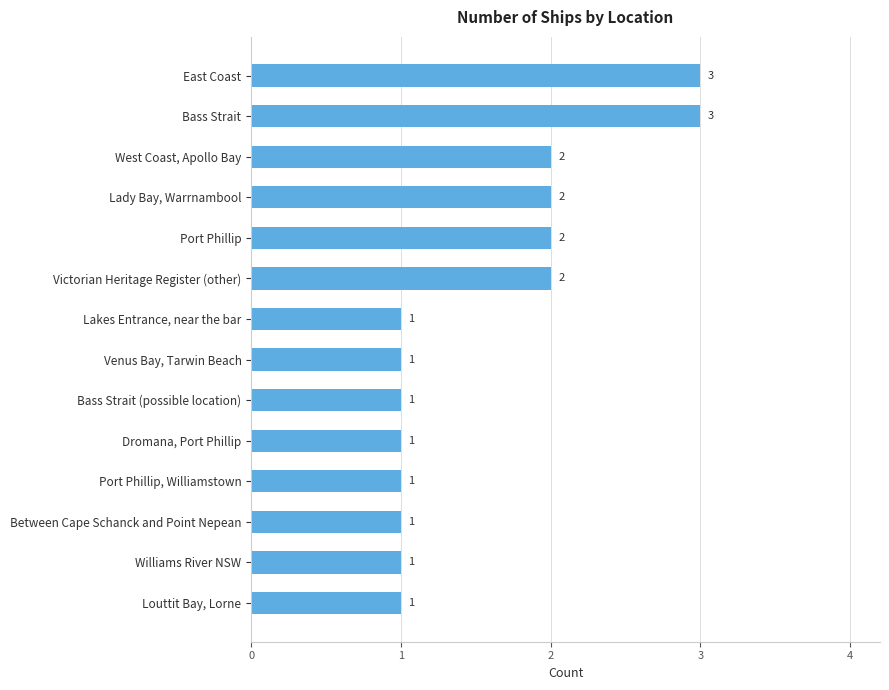

Which has a higher value, Venus Bay, Tarwin Beach or Port Phillip?

Port Phillip